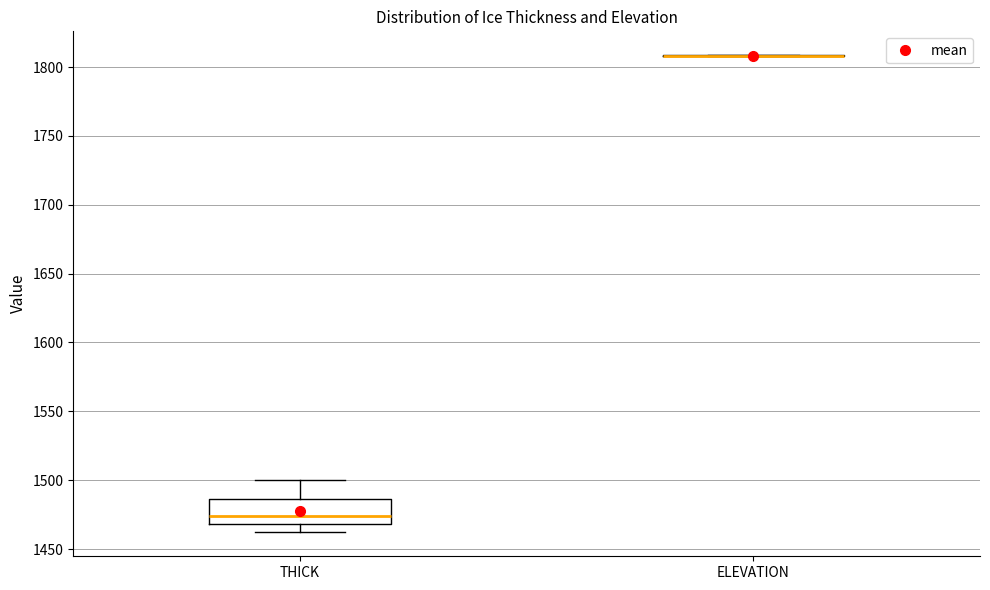

Reading left to right, transcribe this box plot: for each box, give where its median line is, the range the box spans, and where its two whiskers end, as read against the y-axis. The values are not printed on the chart, so give them approximately, as read against the axis.

THICK: median 1475, box 1470 to 1485, whiskers 1460 to 1500
ELEVATION: box collapsed to a line at 1810, whiskers 1810 to 1810